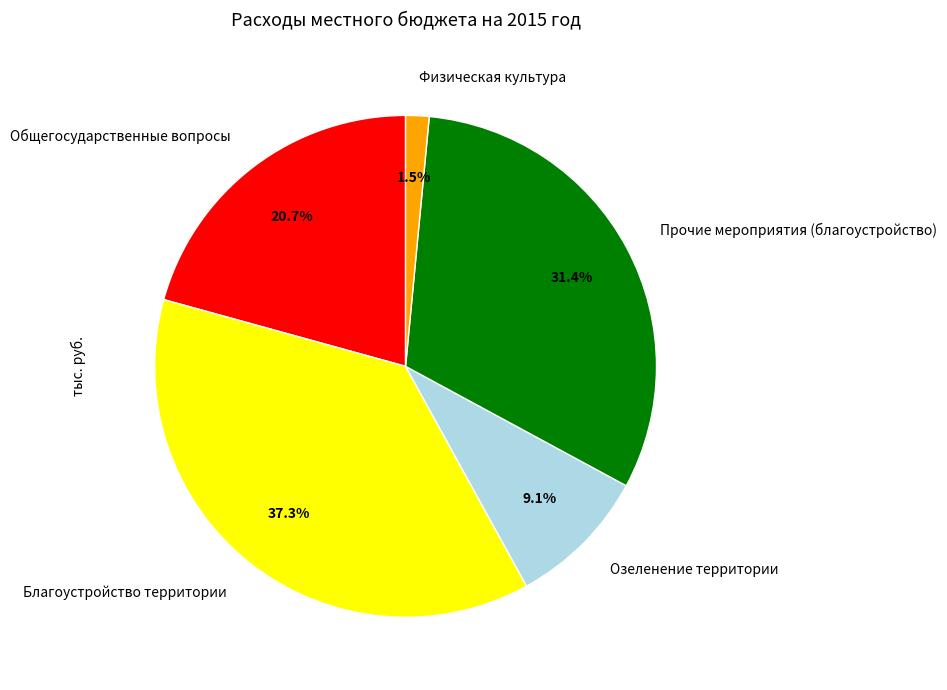

To the nearest percent, what is the combined percentage of Физическая культура and Благоустройство территории?

39%